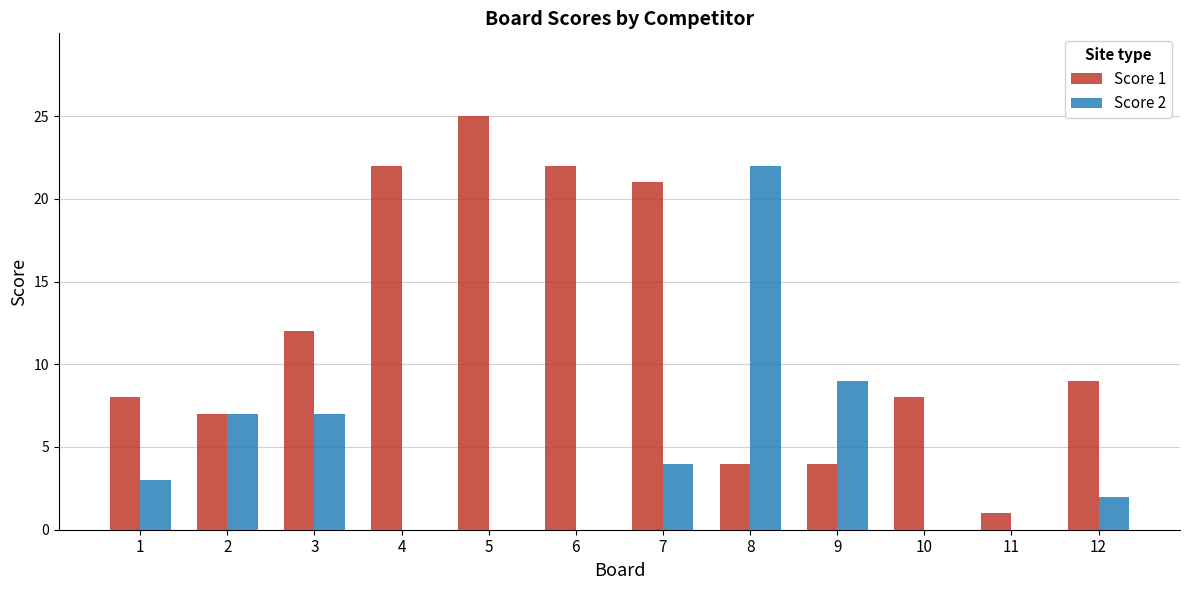

What is the difference between the Score 1 values at 3 and 7?

9